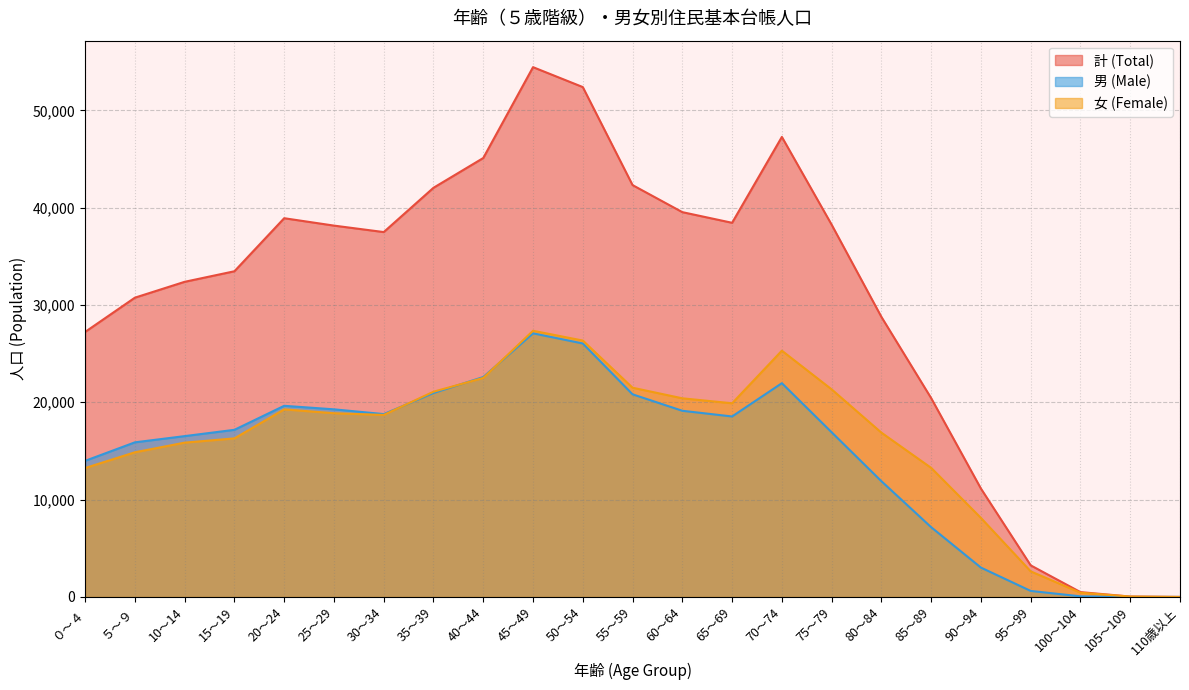

Between ０～４ and 80～84, which series saw the biggest shift?

女 (Female)